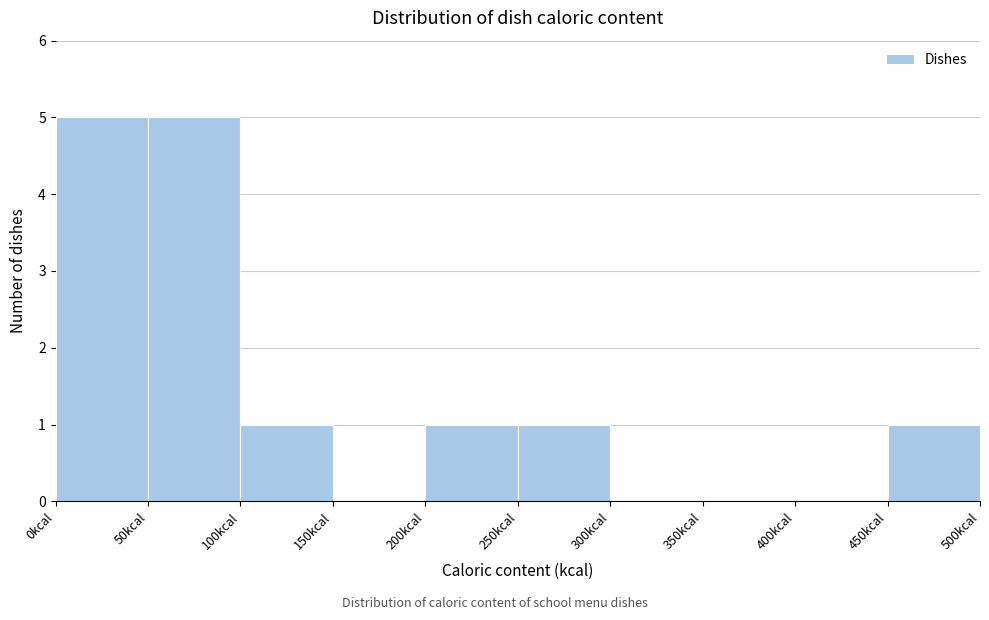

Reading left to right, list every bar in this chart as the range it spans on the x-axis followed by its height. The values are not printed on the chart, so give them approximately, as read against the axis.

0 to 50: 5
50 to 100: 5
100 to 150: 1
150 to 200: 0
200 to 250: 1
250 to 300: 1
300 to 350: 0
350 to 400: 0
400 to 450: 0
450 to 500: 1